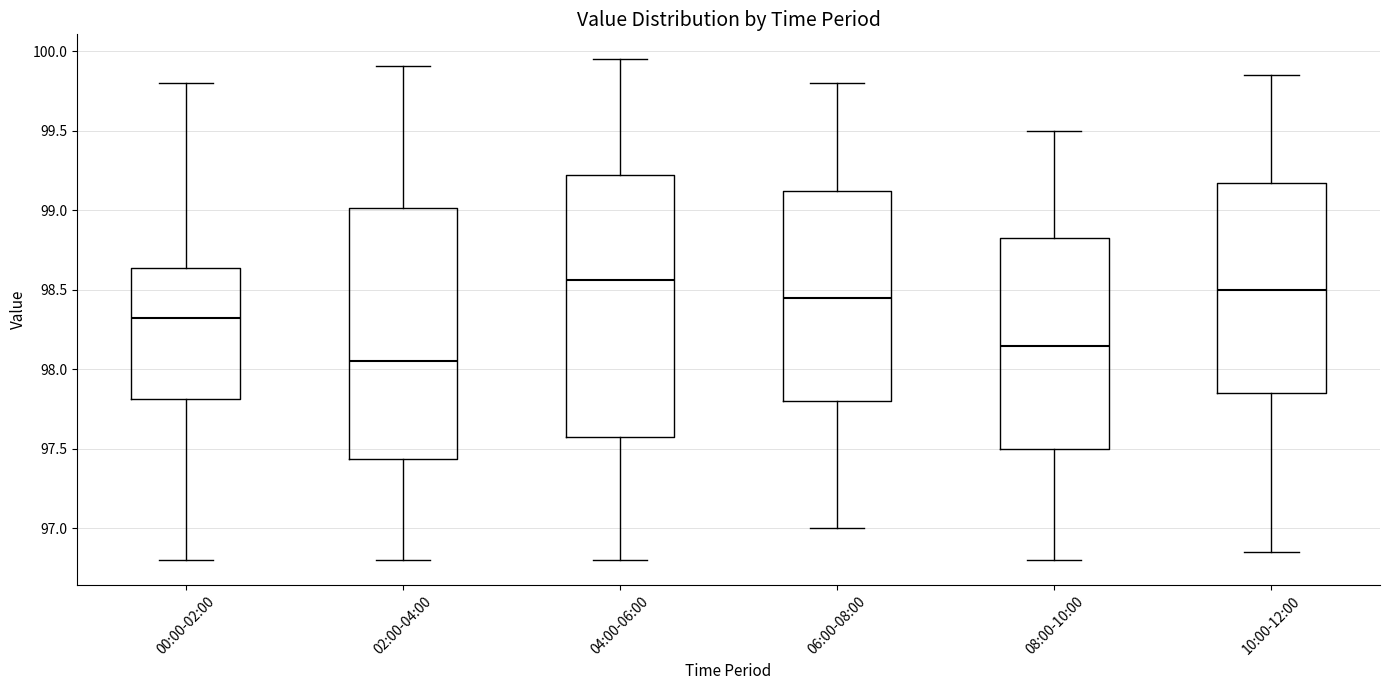

Reading left to right, read every box against the y-axis: the position of its median line, the range the box covers, and the ends of its whiskers. The values are not printed on the chart, so give them approximately, as read against the axis.

00:00-02:00: median 98.30, box 97.80 to 98.65, whiskers 96.80 to 99.80
02:00-04:00: median 98.05, box 97.45 to 99.00, whiskers 96.80 to 99.90
04:00-06:00: median 98.55, box 97.60 to 99.25, whiskers 96.80 to 99.95
06:00-08:00: median 98.45, box 97.80 to 99.15, whiskers 97.00 to 99.80
08:00-10:00: median 98.15, box 97.50 to 98.85, whiskers 96.80 to 99.50
10:00-12:00: median 98.50, box 97.85 to 99.20, whiskers 96.85 to 99.85